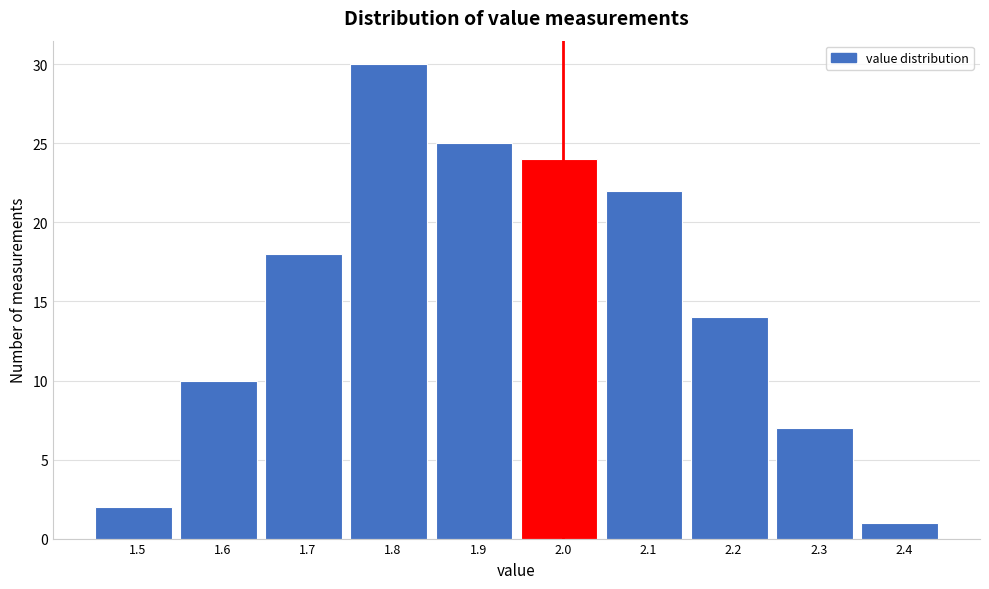

Reading right to left, list all the values displayed in this chart.

1	7	14	22	24	25	30	18	10	2